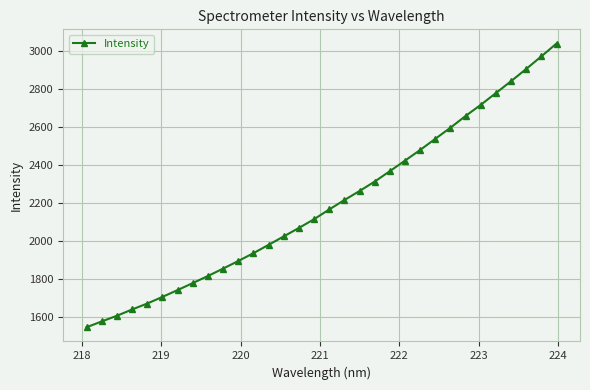

Reading right to left, what are all the values shown in this chart?

3038.0	2970.4	2904.4	2840.1	2777.7	2715.9	2657.4	2595.7	2537.2	2478.6	2422.6	2367.2	2312.5	2262.8	2215.3	2165.7	2114.7	2068.7	2024.3	1979.8	1936.1	1894.9	1855.0	1816.0	1778.9	1742.0	1706.2	1671.3	1640.1	1607.0	1577.3	1546.6